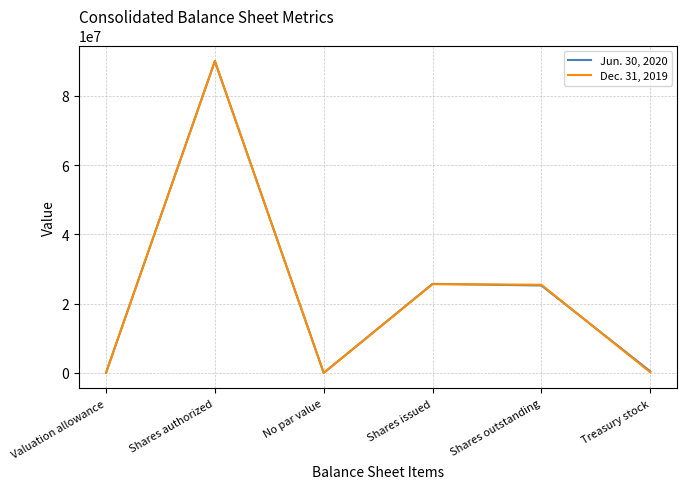

At which category is the sum across all series the highest?

Shares authorized